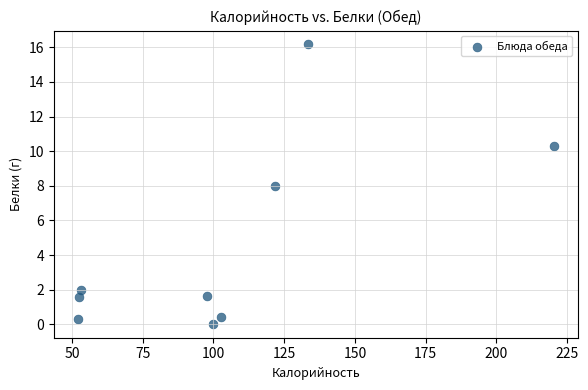

What is the average X value?

103.7